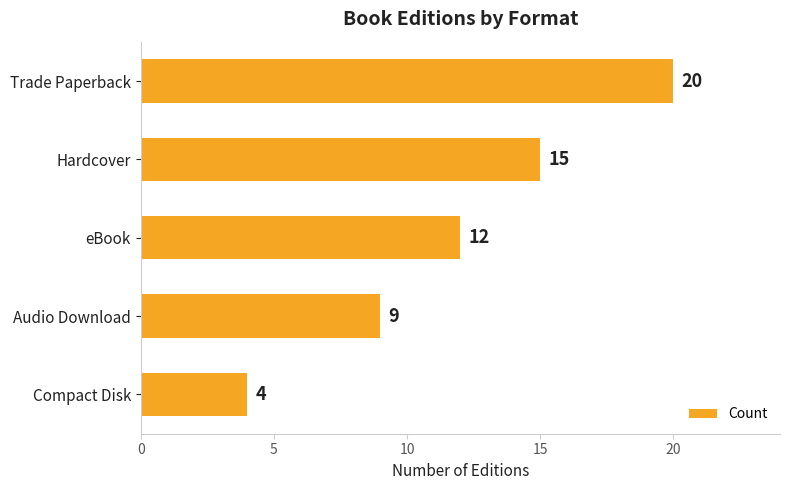

What is the value of the 1st bar from the top?

20